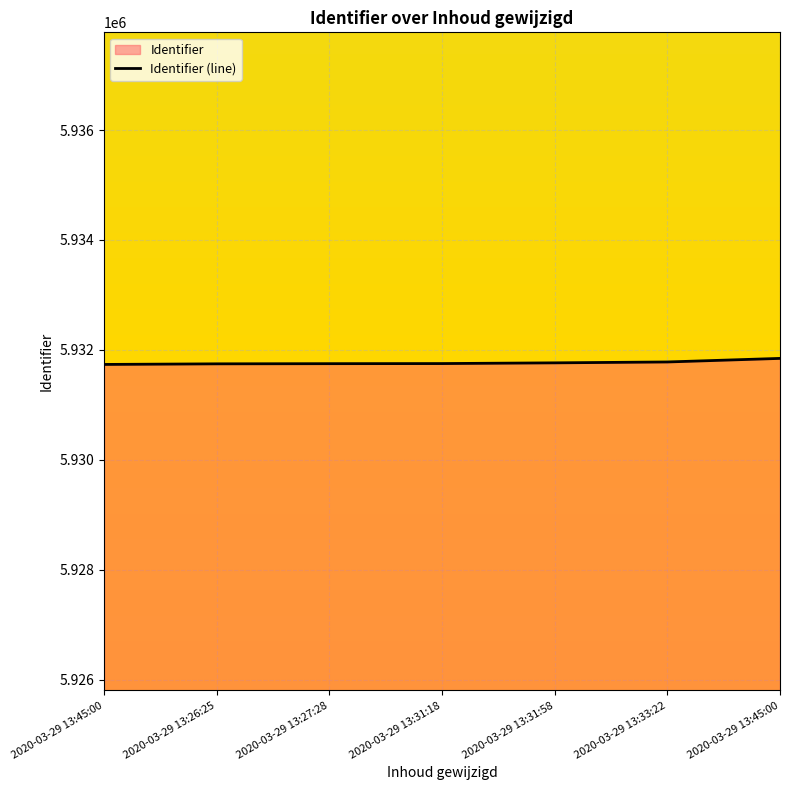

What is the average value?

5931768